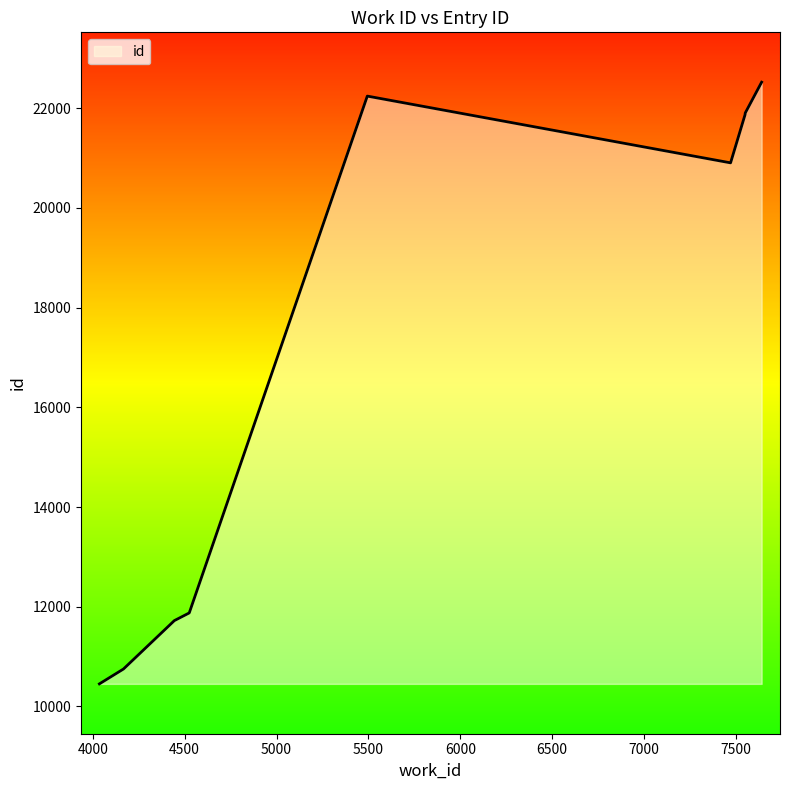

Reading left to right, list all the values displayed in this chart.

10453	10751	11722	11876	22243	20904	21872	21878	21905	22522